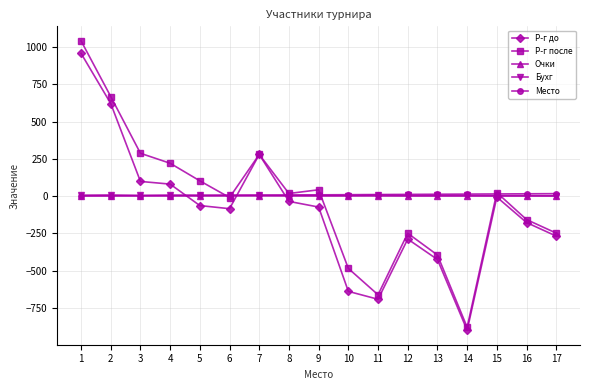

What are all the series names shown in the legend?

Р-г до, Р-г после, Очки, Бухг, Место